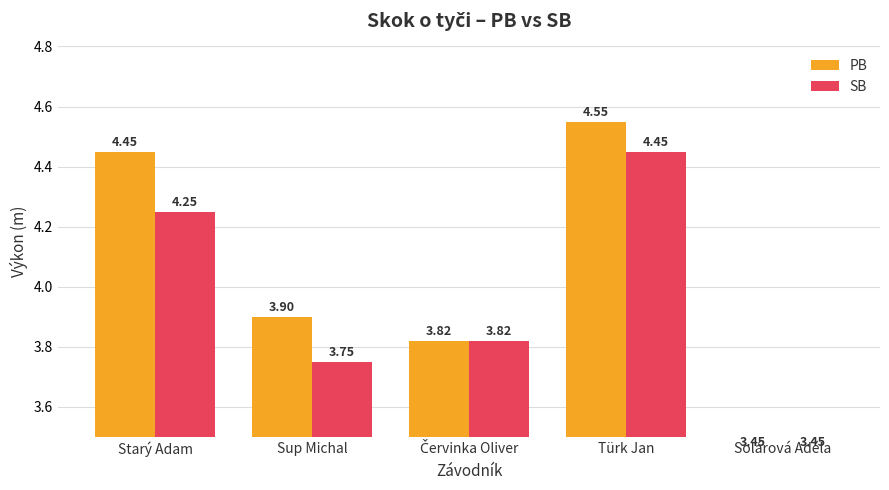

At Türk Jan, list the series in order from smallest to largest.

SB, PB